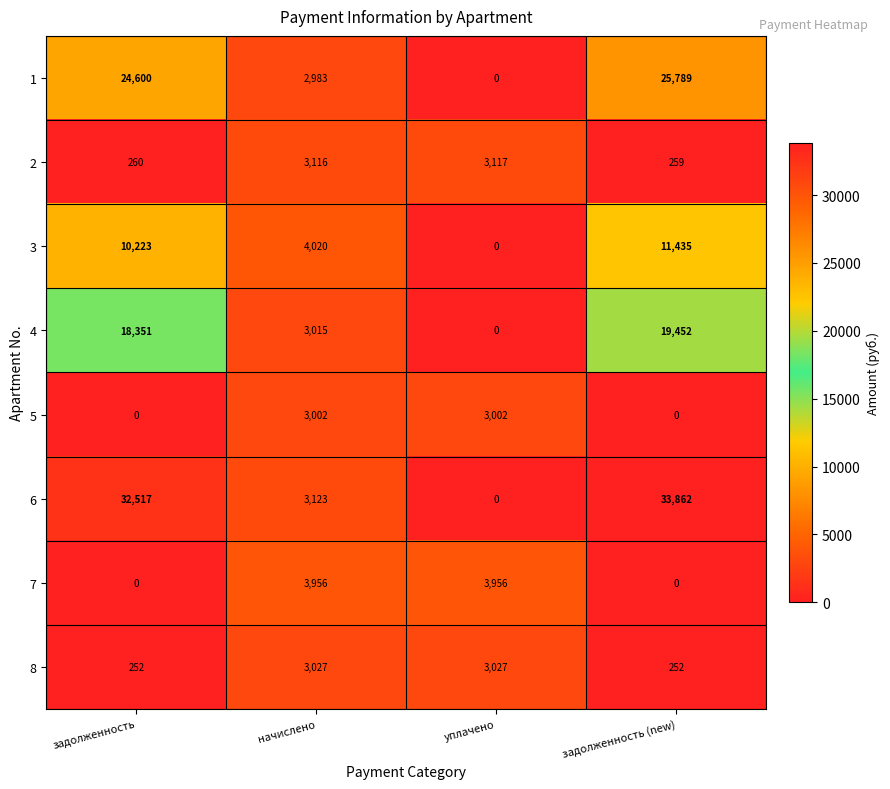

Which series changed the most between задолженность and уплачено?

6